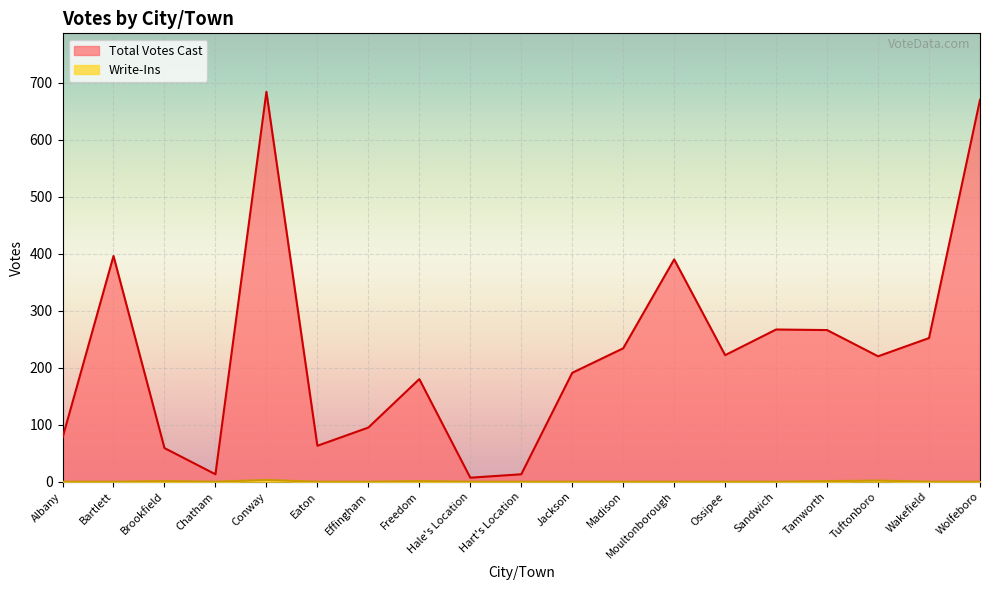

At which category does the chart reach its minimum across all series?

Albany